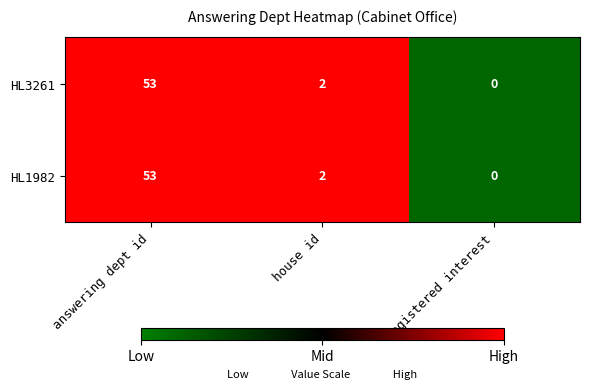

List the labels in order of HL3261 value, largest first.

answering dept id, house id, registered interest